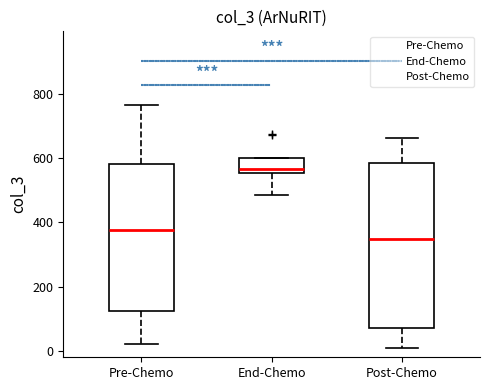

Which box is the tallest, from its lower edge to its upper edge?

Post-Chemo